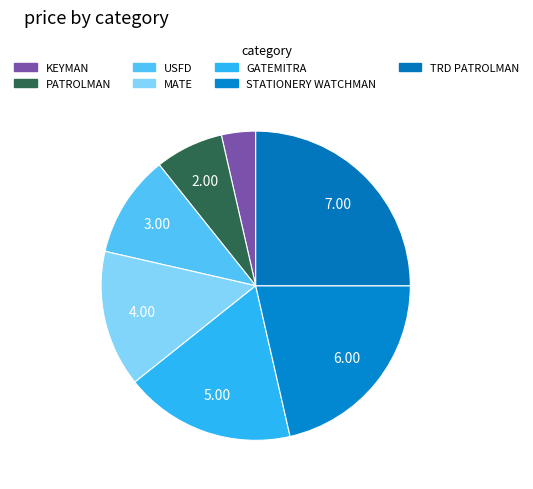

How many slices are in this pie chart?

7